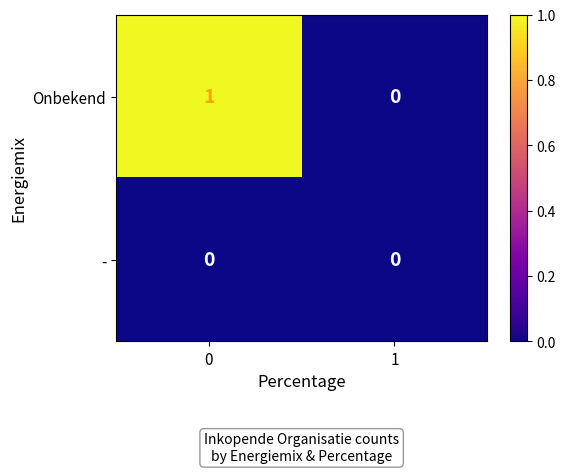

Count the number of categories in the chart.

2